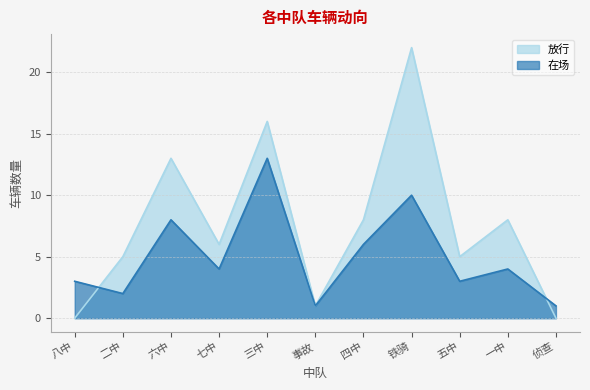

Between which two adjacent categories do 放行 and 在场 first intersect?

八中 and 二中